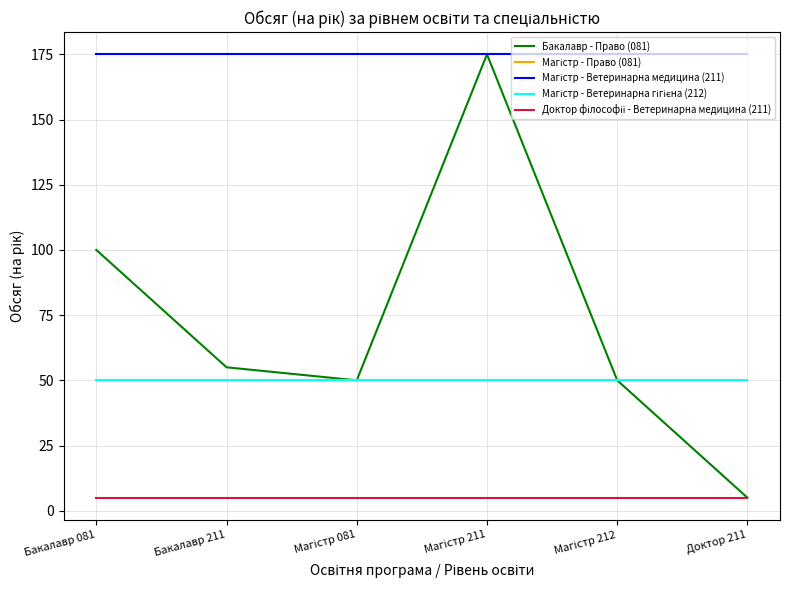

Is this an area chart (filled region under the line)?

No